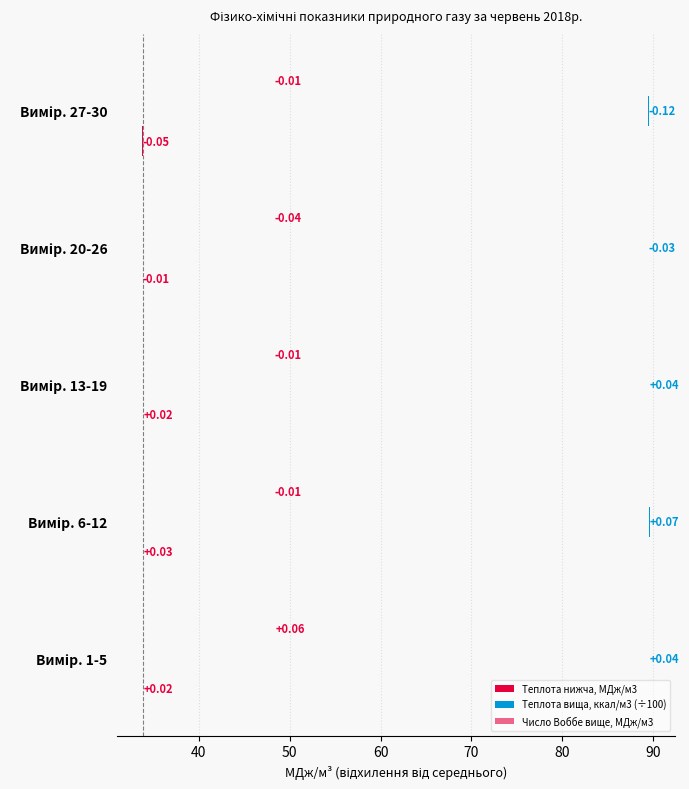

What are all the series names shown in the legend?

Теплота нижча, МДж/м3, Теплота вища, ккал/м3 (÷100), Число Воббе вище, МДж/м3